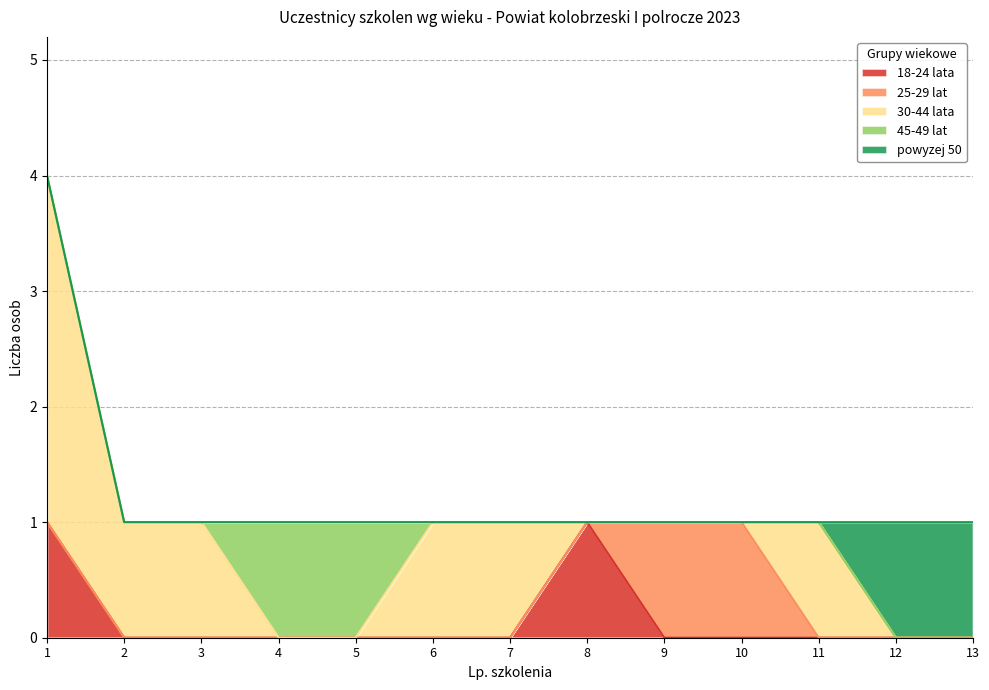

How many 18-24 lata values are between 0 and 1?

13